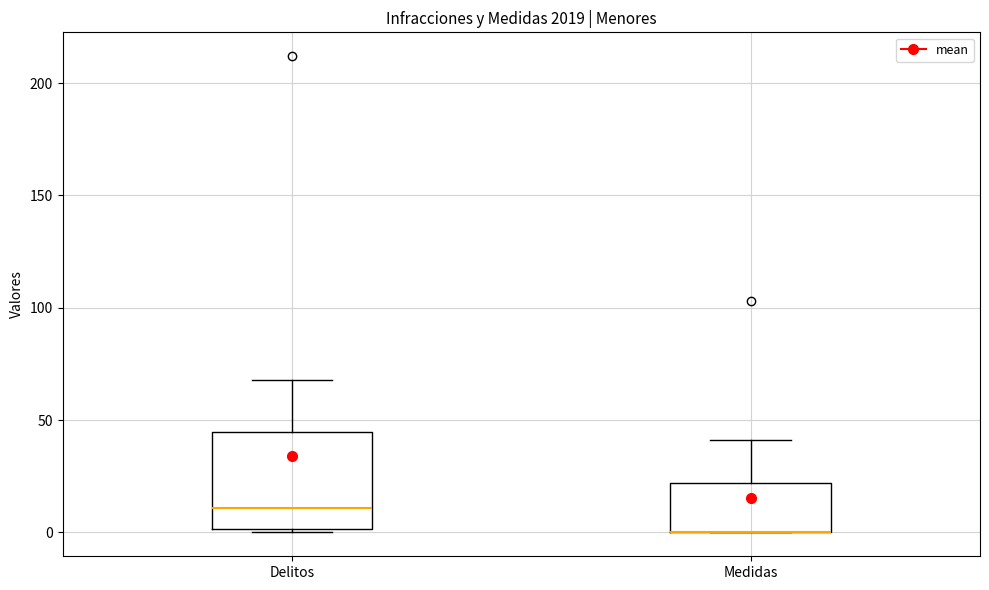

Which box is the tallest, from its lower edge to its upper edge?

Delitos